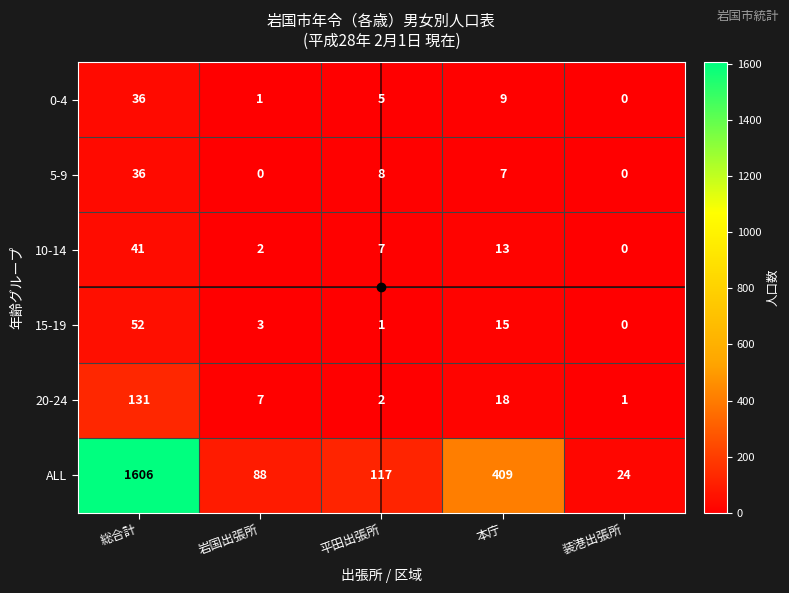

What is the difference between the ALL values at 平田出張所 and 装港出張所?

93